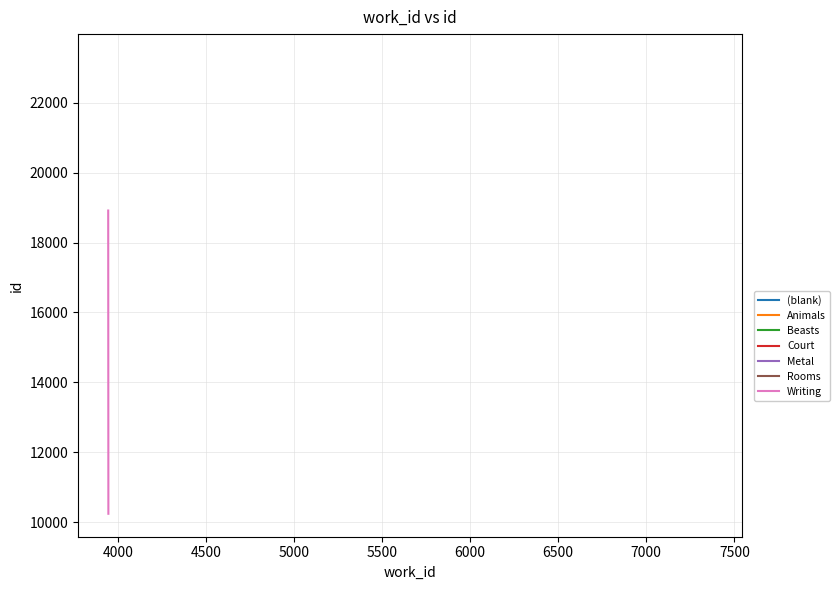

How many data points in (blank) are less than 10249?

1